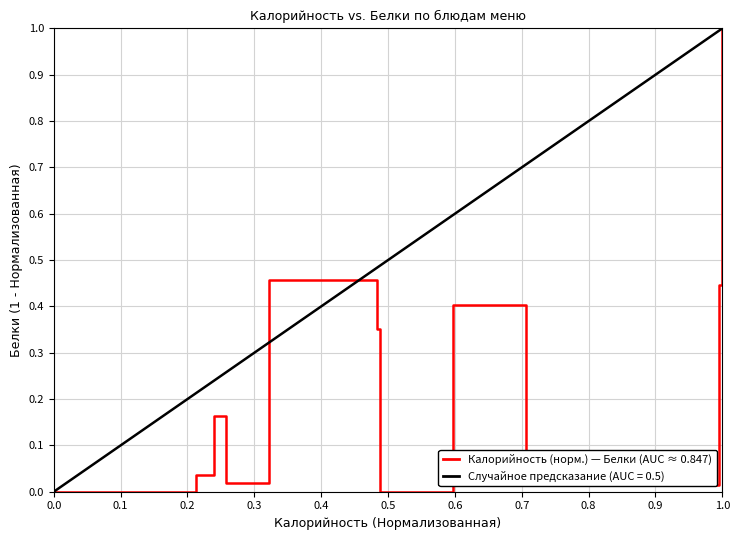

What is the label of the 6th point from the left?

0.4